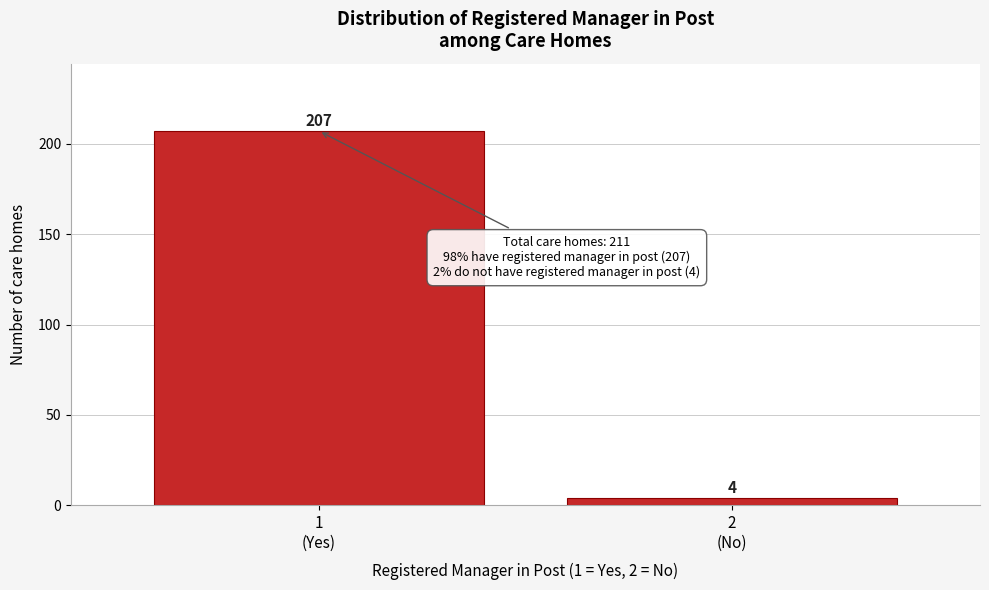

Reading left to right, what are all the values shown in this chart?

207	4